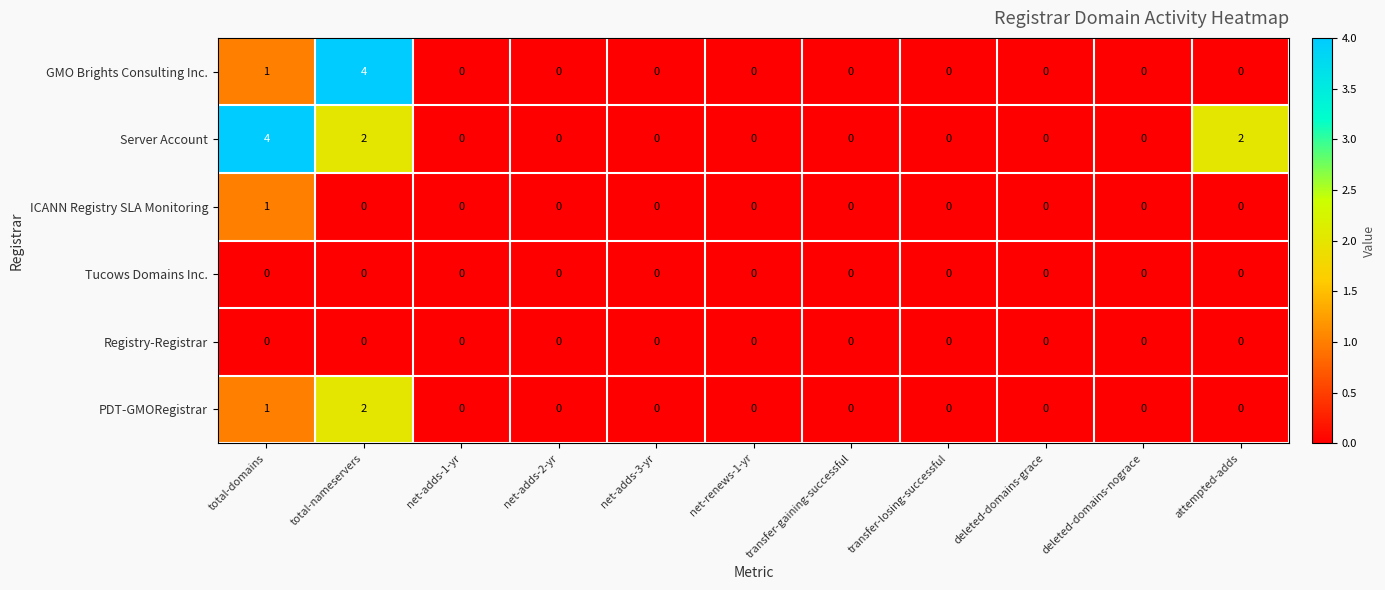

The value of Server Account at net-adds-1-yr is -1. True or false?

False